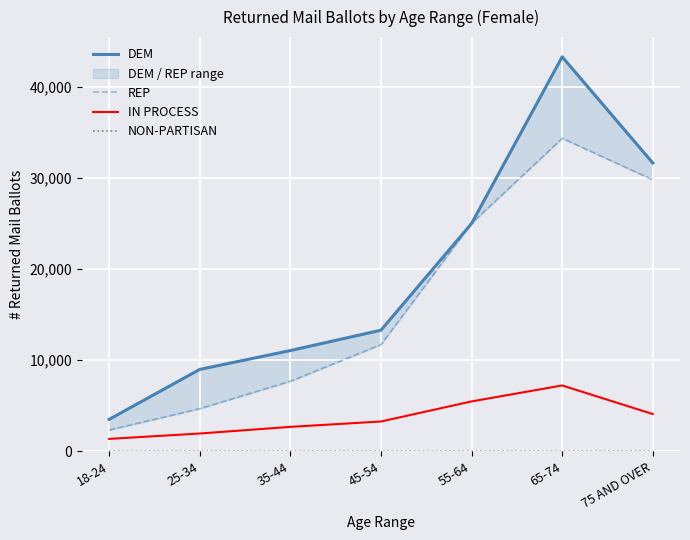

List the labels in order of REP value, largest first.

65-74, 75 AND OVER, 55-64, 45-54, 35-44, 25-34, 18-24